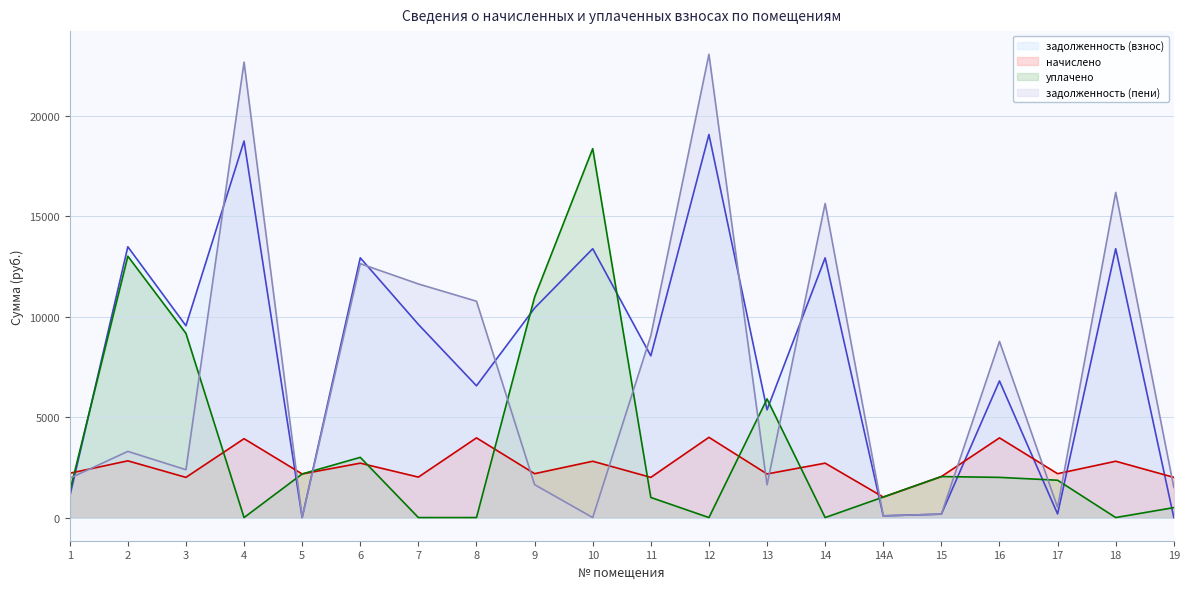

True or false: начислено has a value of 1890.8 at 8.

False